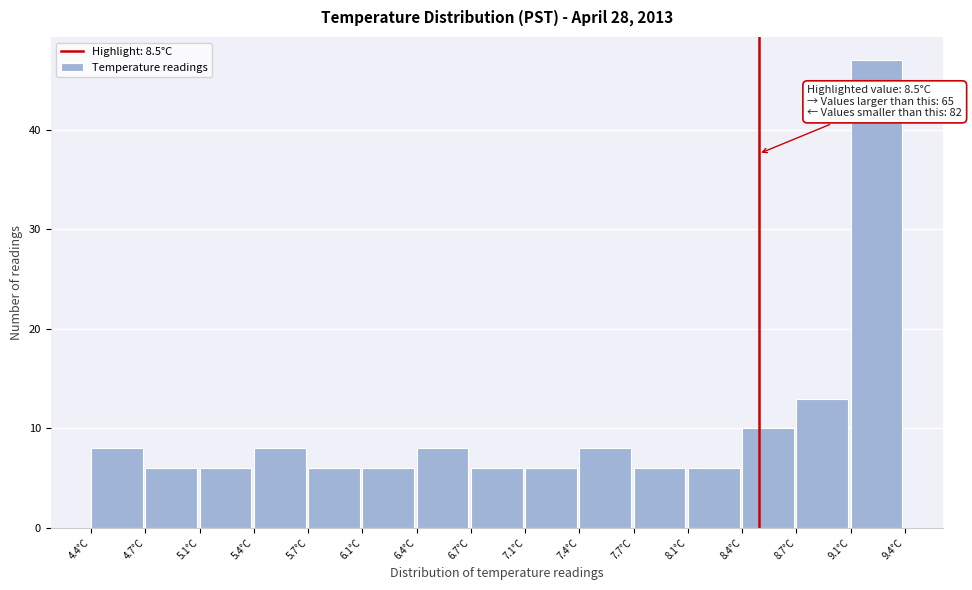

Over which range of the x-axis is the bar tallest?

9.05 to 9.40